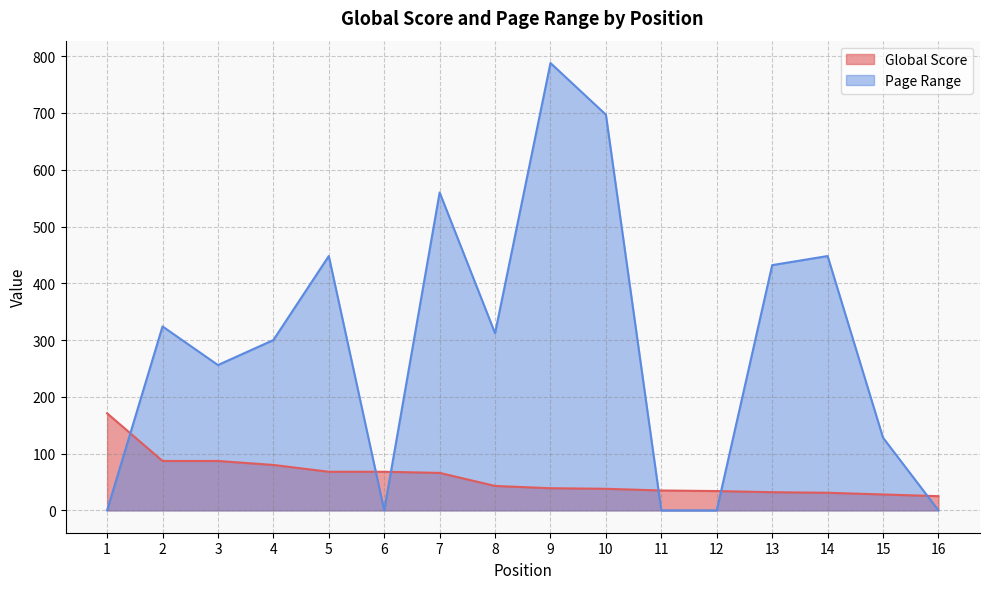

How many lines are shown in the chart?

2